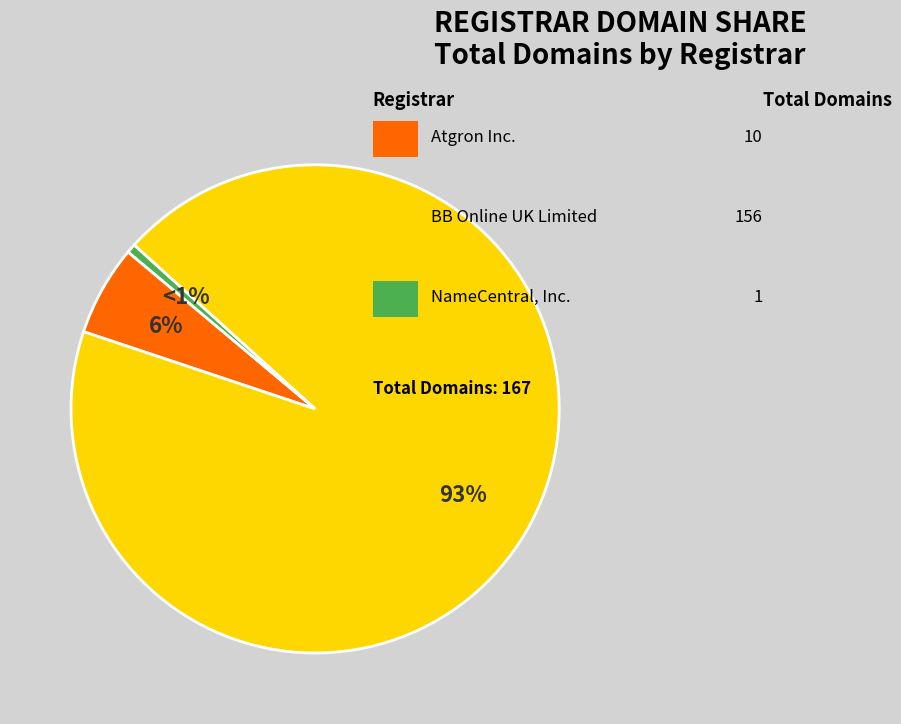

Does any single category account for the majority?

Yes